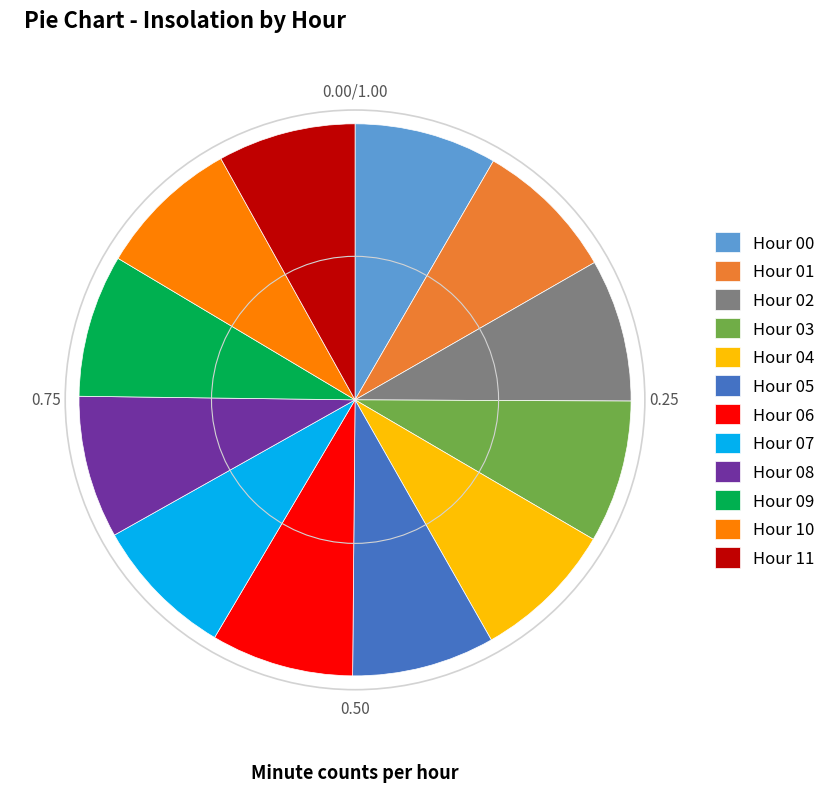

What is the ratio of the value at Hour 09 to the value at Hour 03?

1.0